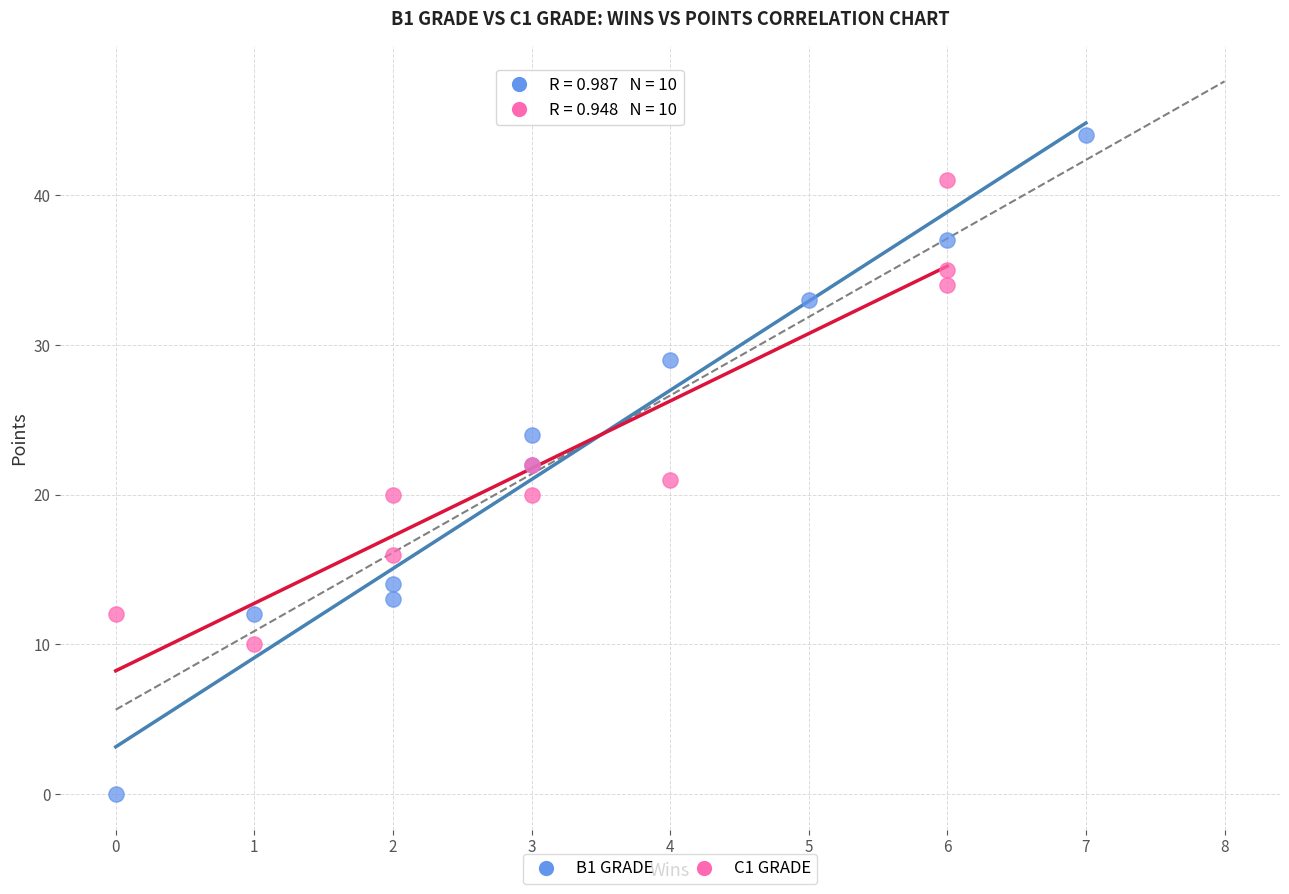

Which series has the largest Y range (max minus min)?

B1 GRADE